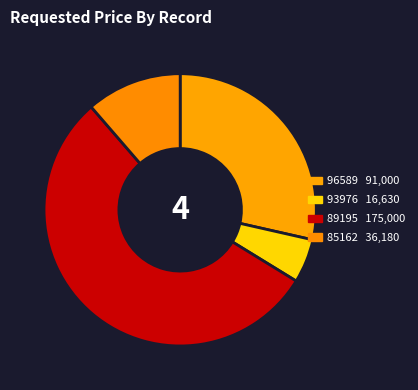

Combined, what portion of the pie is 85162 and 96589?

39.9%